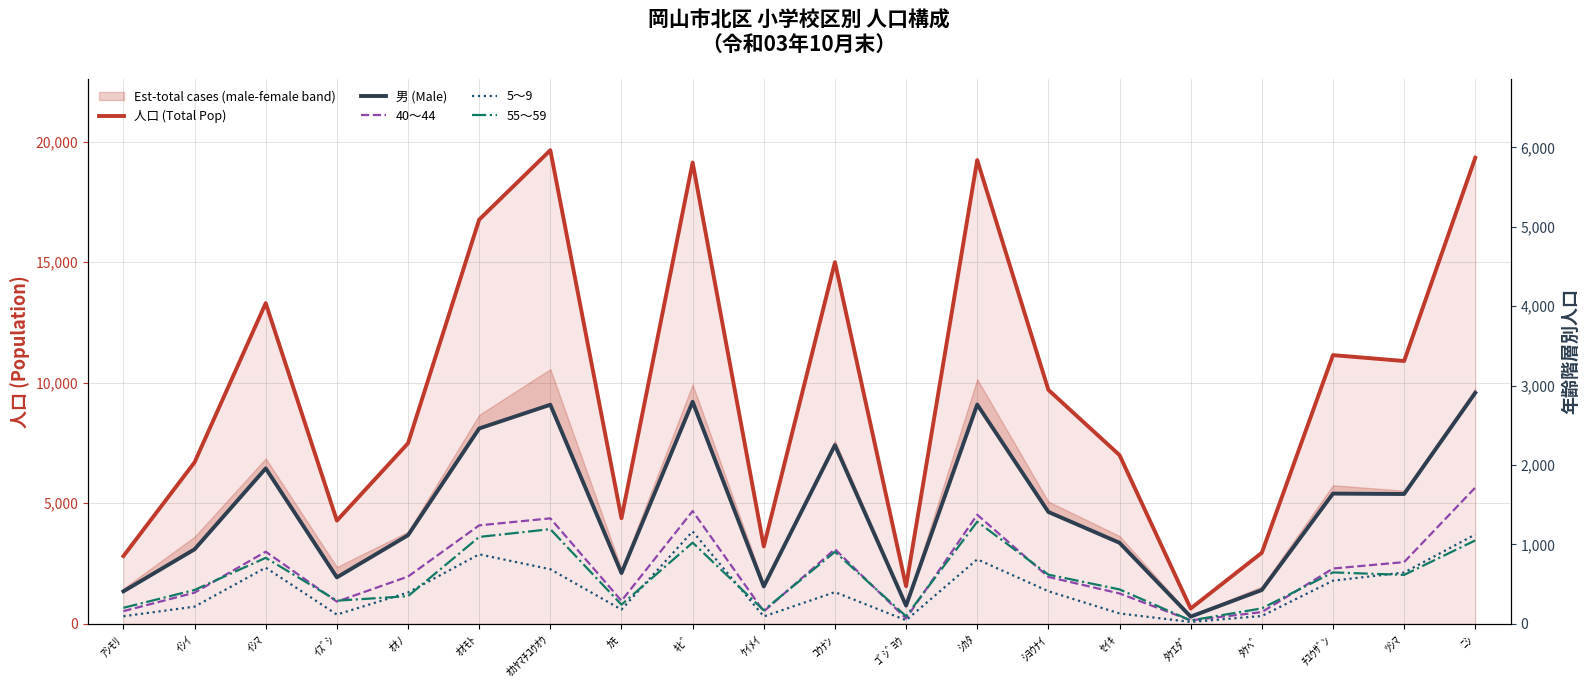

Does the chart display data point markers on the line(s)?

No